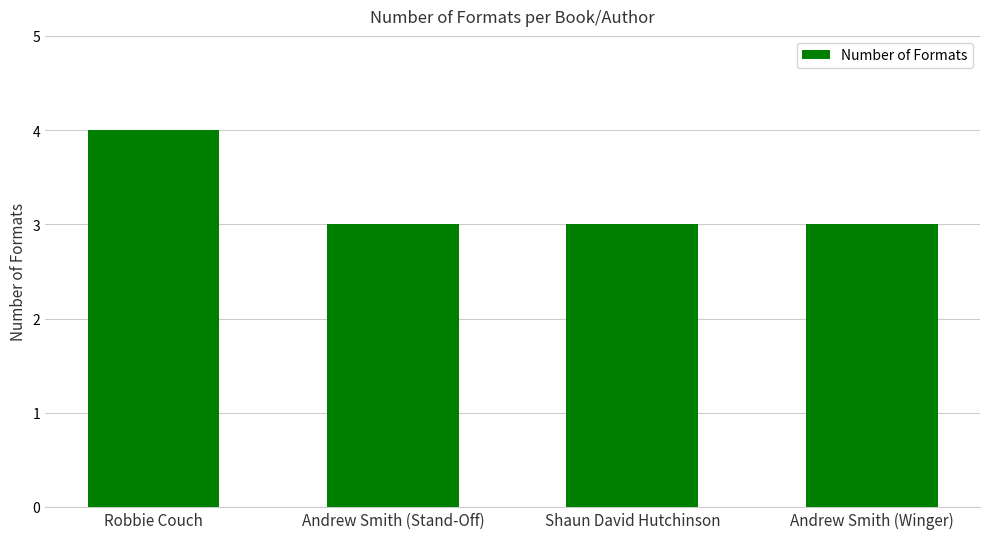

At which category does the chart reach its peak across all series?

Robbie Couch